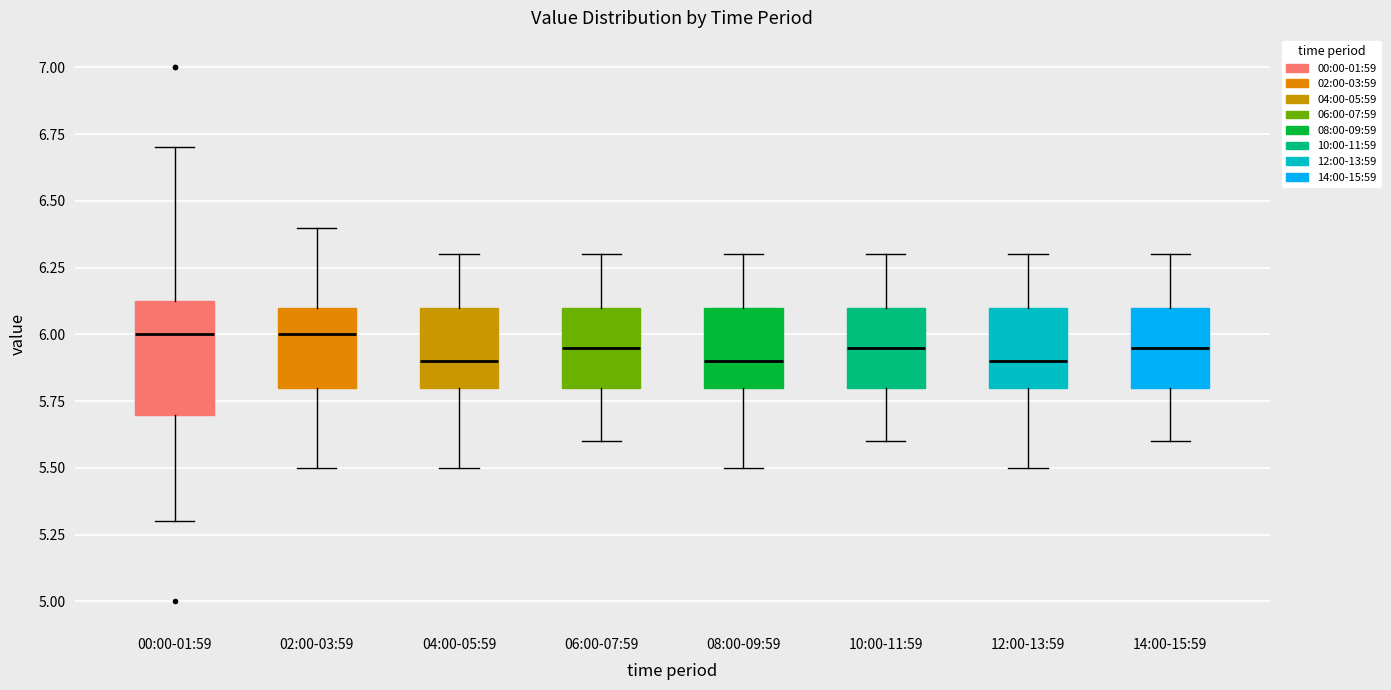

Reading left to right, transcribe this box plot: for each box, give where its median line is, the range the box spans, and where its two whiskers end, as read against the y-axis. The values are not printed on the chart, so give them approximately, as read against the axis.

00:00-01:59: median 6.00, box 5.70 to 6.15, whiskers 5.30 to 6.70
02:00-03:59: median 6.00, box 5.80 to 6.10, whiskers 5.50 to 6.40
04:00-05:59: median 5.90, box 5.80 to 6.10, whiskers 5.50 to 6.30
06:00-07:59: median 5.95, box 5.80 to 6.10, whiskers 5.60 to 6.30
08:00-09:59: median 5.90, box 5.80 to 6.10, whiskers 5.50 to 6.30
10:00-11:59: median 5.95, box 5.80 to 6.10, whiskers 5.60 to 6.30
12:00-13:59: median 5.90, box 5.80 to 6.10, whiskers 5.50 to 6.30
14:00-15:59: median 5.95, box 5.80 to 6.10, whiskers 5.60 to 6.30